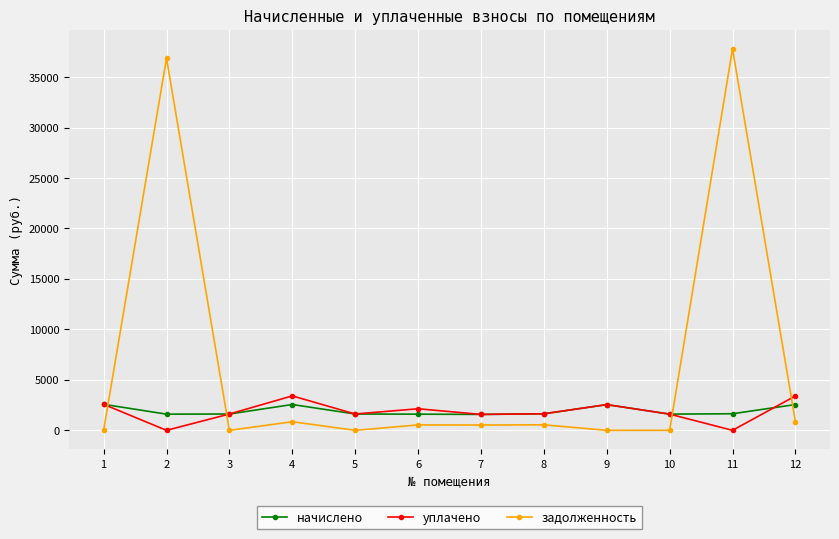

What is the maximum value shown in the chart?

37796.1